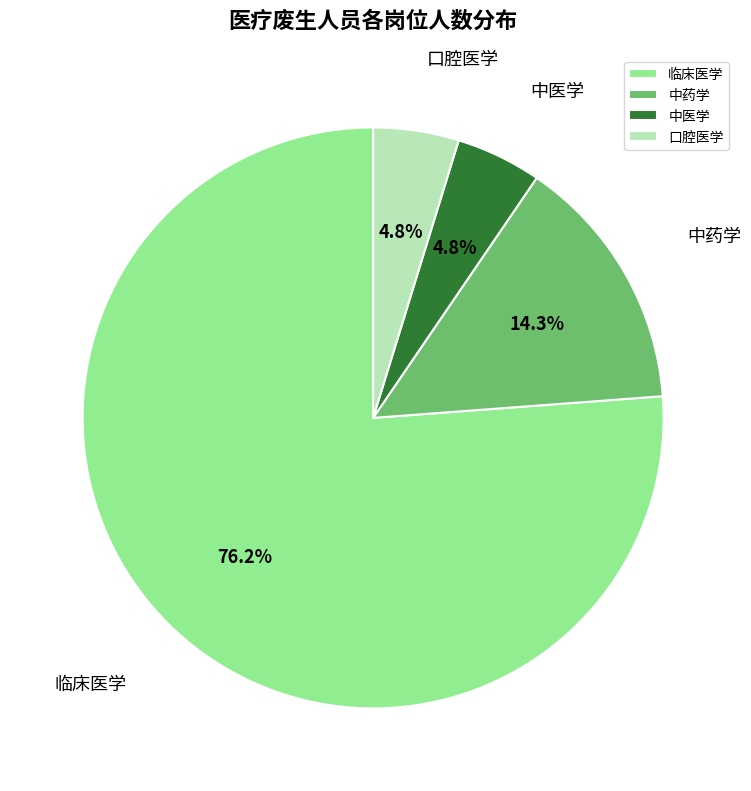

Which category accounts for the majority?

临床医学